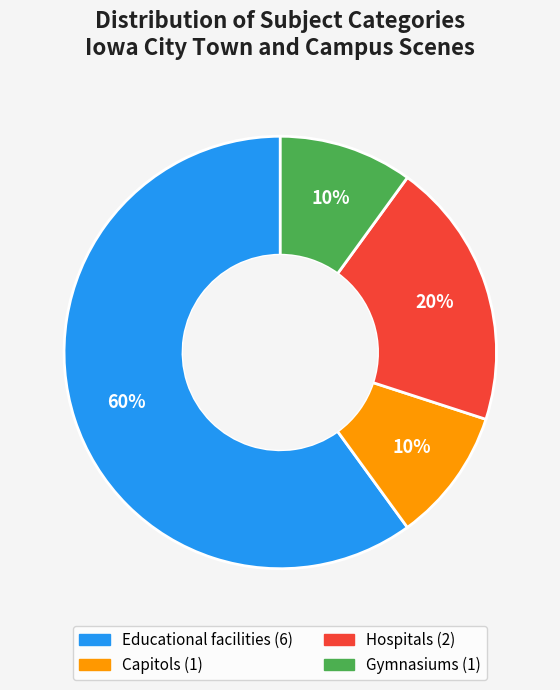

Does any single category account for the majority?

Yes